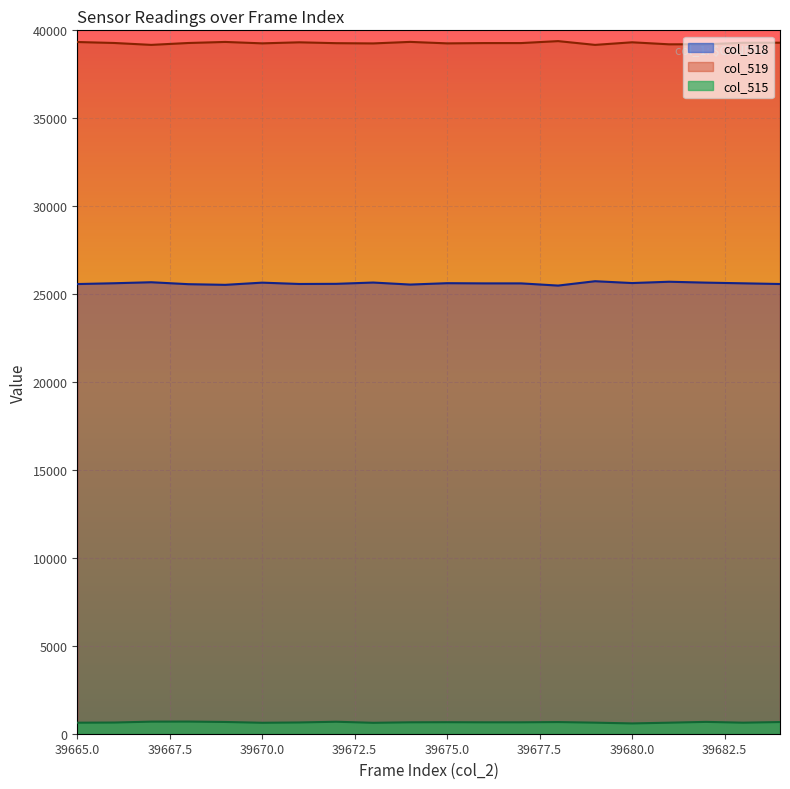

True or false: col_515 has a value of 887 at 39673.

False